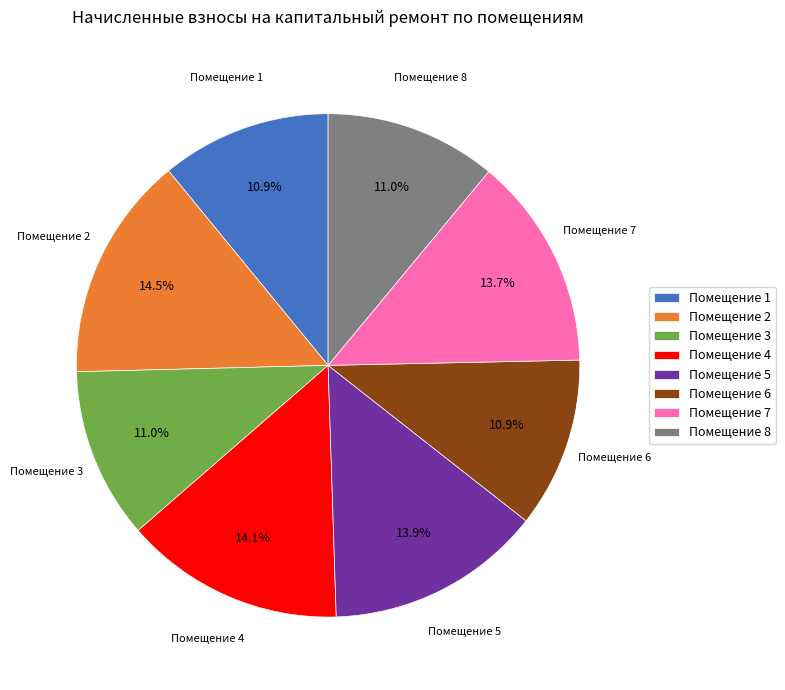

Do Помещение 7 and Помещение 4 together represent more than half of the pie?

No